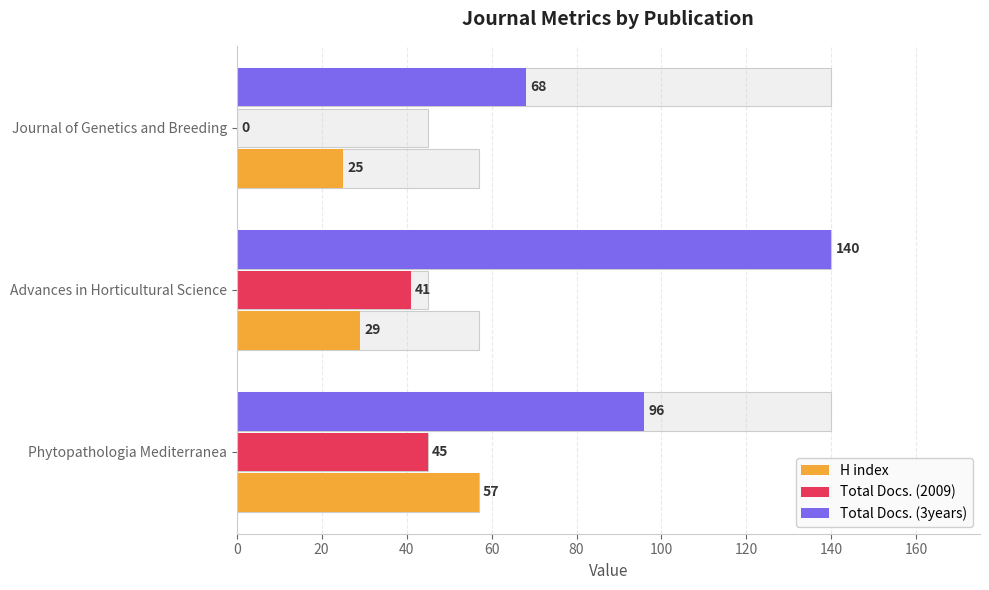

Reading left to right, what are all the values shown in this chart?

H index: 57	29	25
Total Docs. (2009): 45	41	0
Total Docs. (3years): 96	140	68